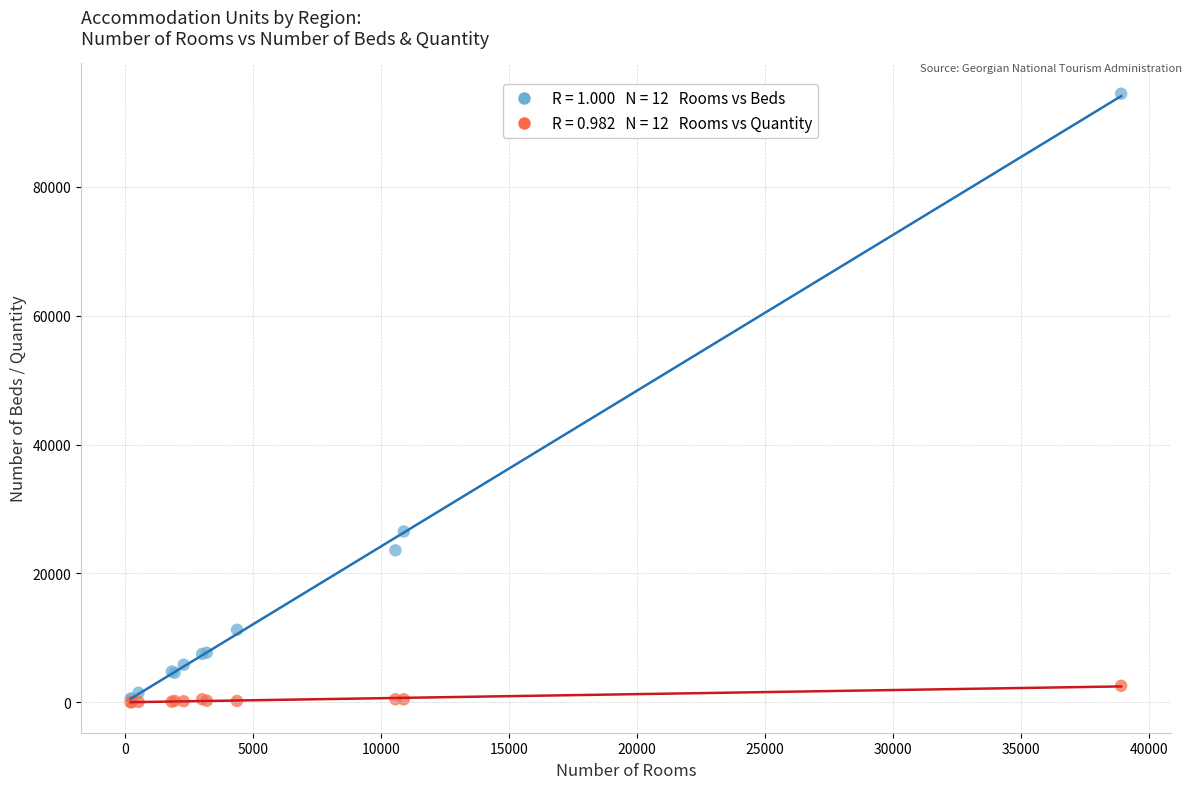

Across all series, what Y value is closest to 47227?

26519